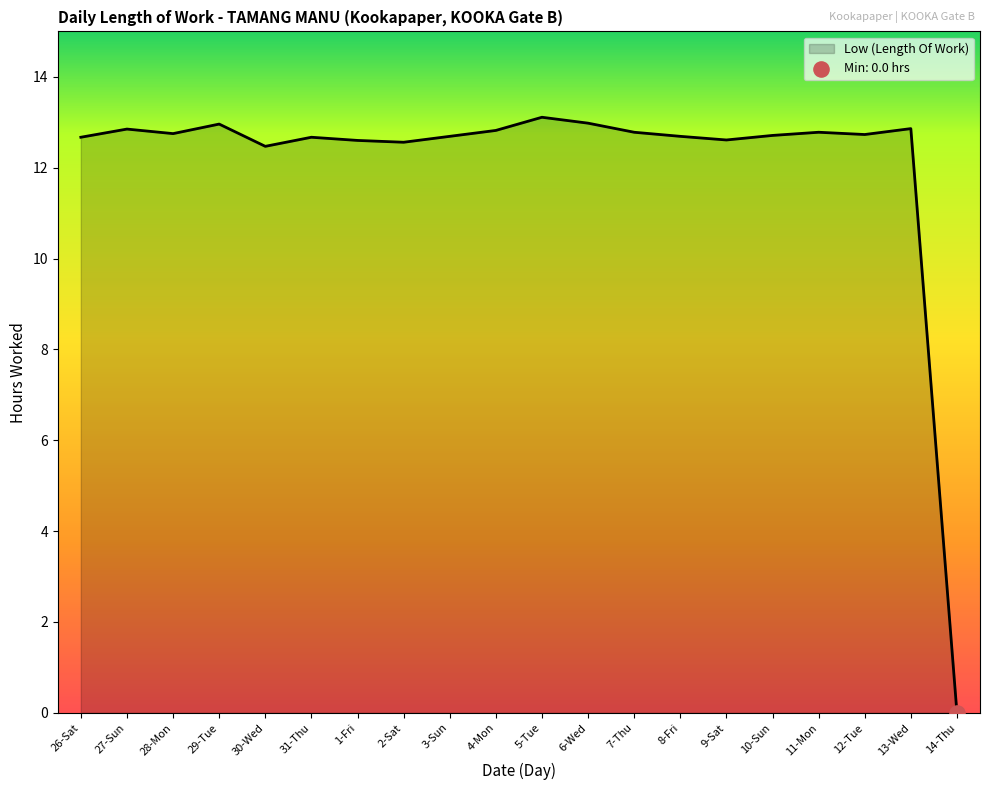

What is the ratio of the value at 4-Mon to the value at 31-Thu?

1.0